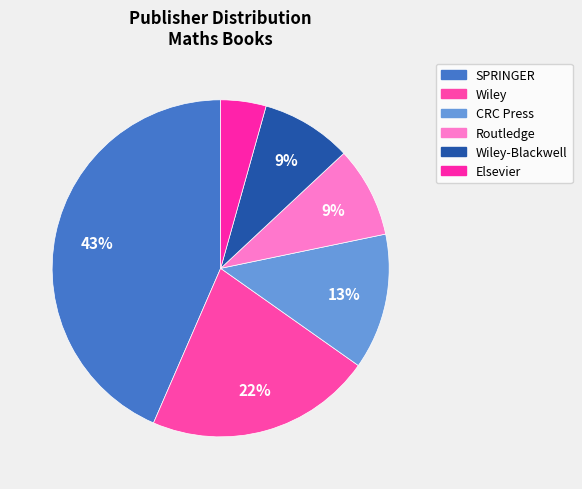

What is the largest slice in the pie chart?

SPRINGER